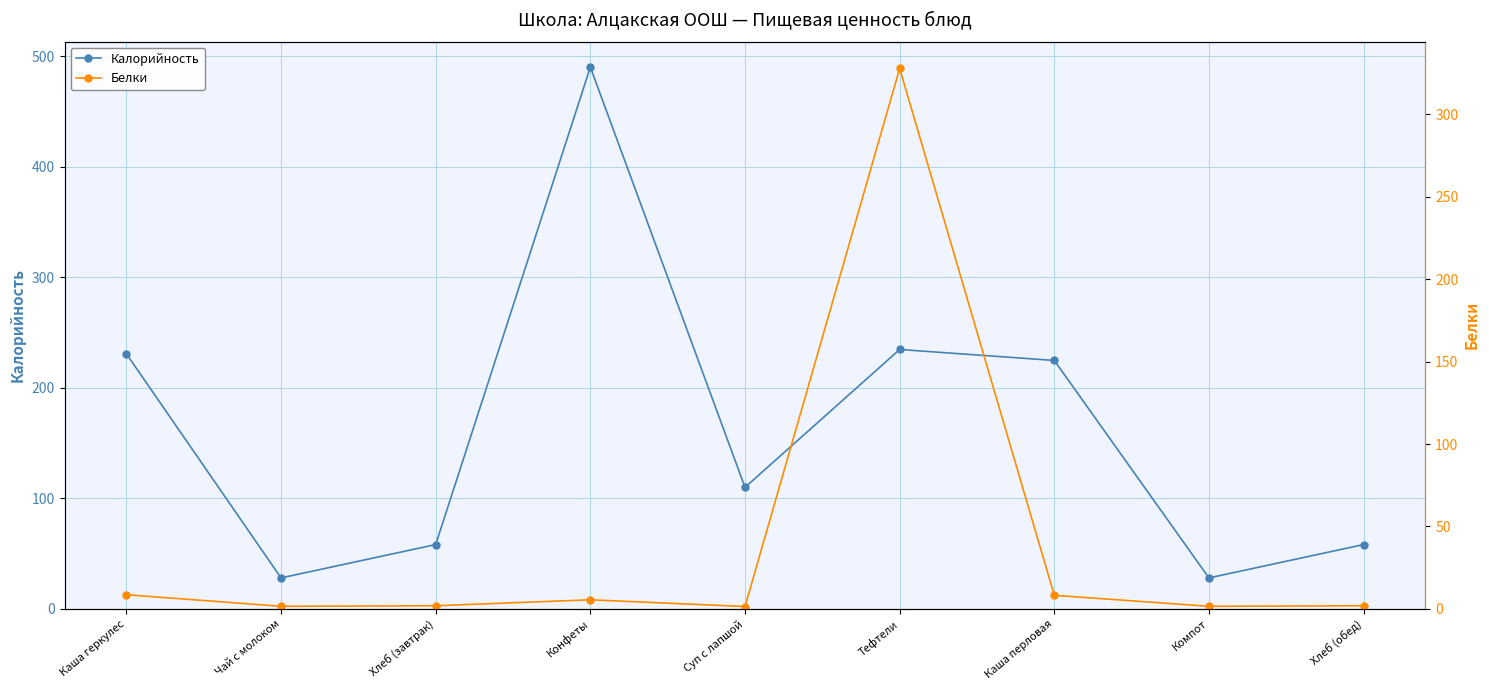

Which series ends up on top after the final intersection of Калорийность and Белки?

Калорийность